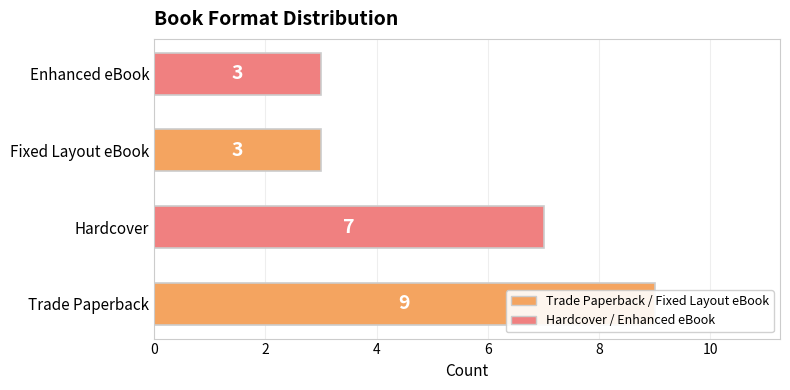

Approximately how many times larger is the value at Fixed Layout eBook compared to Hardcover?

0.4